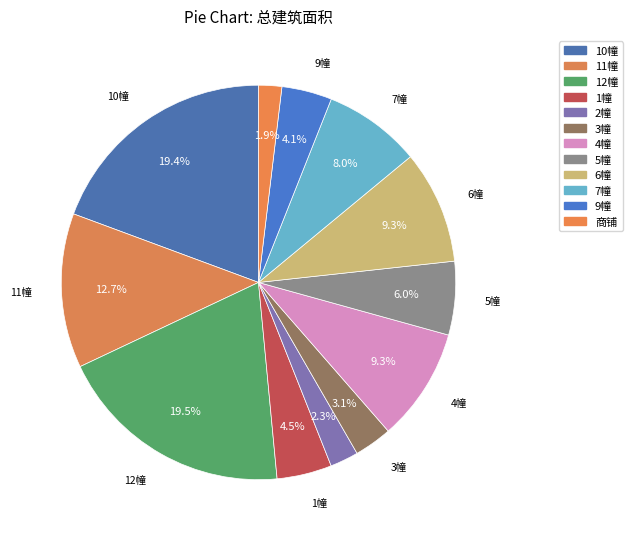

Count the number of slices in the pie.

12